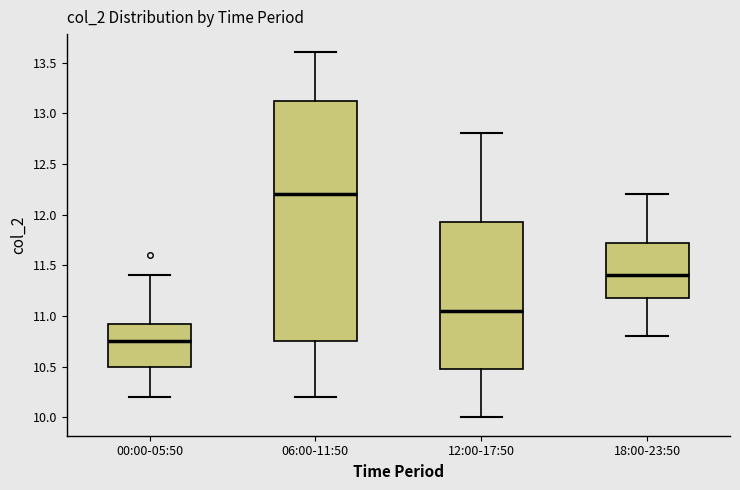

Reading left to right, read every box against the y-axis: the position of its median line, the range the box covers, and the ends of its whiskers. The values are not printed on the chart, so give them approximately, as read against the axis.

00:00-05:50: median 10.75, box 10.50 to 10.95, whiskers 10.20 to 11.40
06:00-11:50: median 12.20, box 10.75 to 13.15, whiskers 10.20 to 13.60
12:00-17:50: median 11.05, box 10.50 to 11.95, whiskers 10.00 to 12.80
18:00-23:50: median 11.40, box 11.20 to 11.75, whiskers 10.80 to 12.20